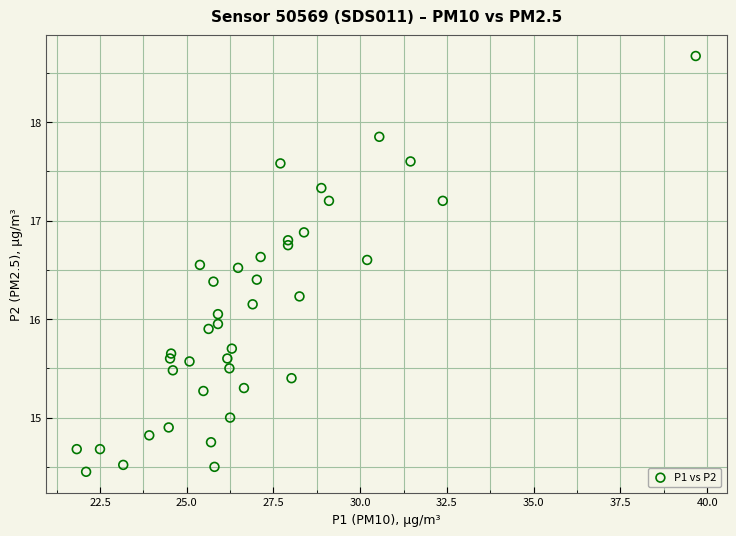

What is the range of Y values (max minus min)?

4.2